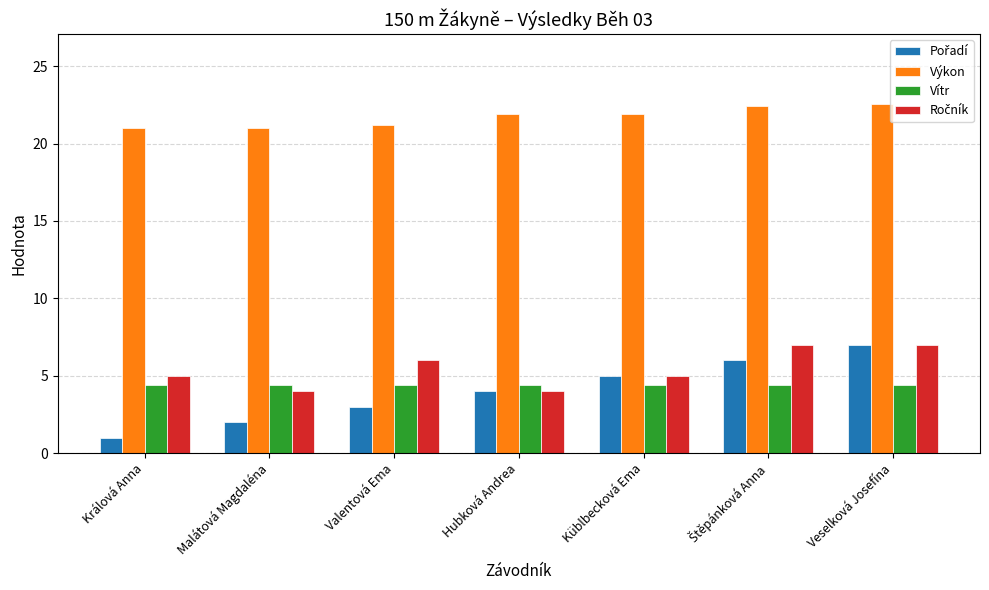

Does the chart contain any negative values?

No